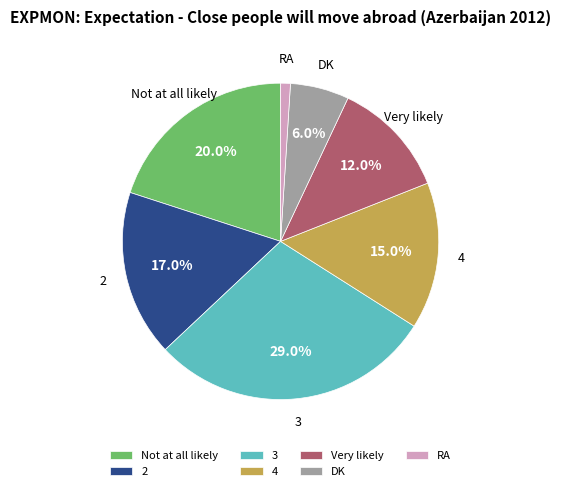

What is the ratio of the value at DK to the value at 4?

0.4